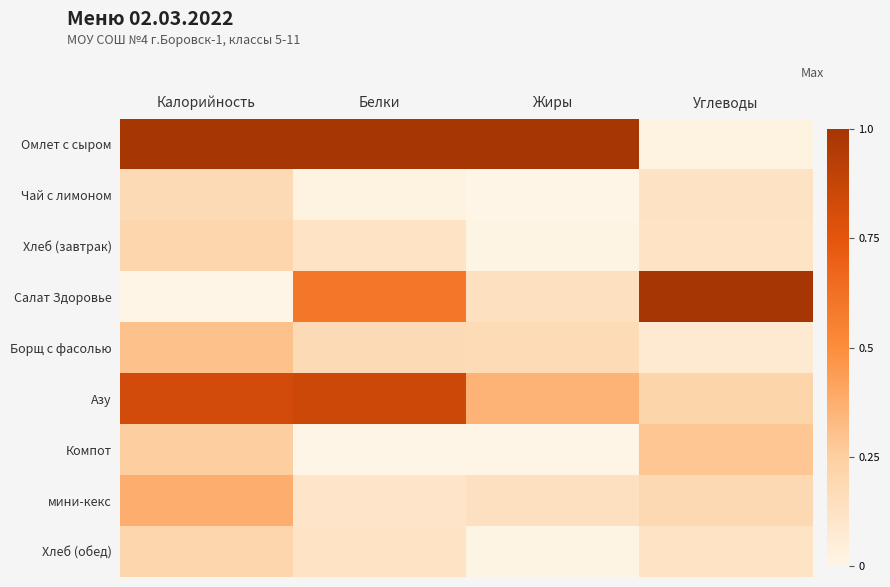

Which series has the largest total across all categories?

Омлет с сыром